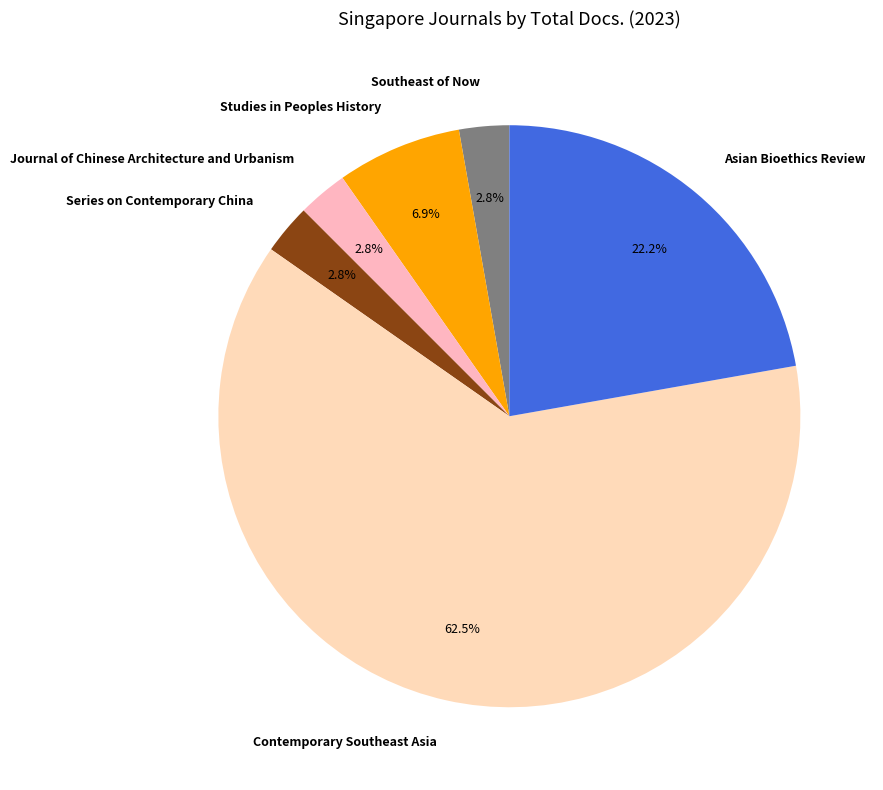

Which has a higher value, Journal of Chinese Architecture and Urbanism or Contemporary Southeast Asia?

Contemporary Southeast Asia